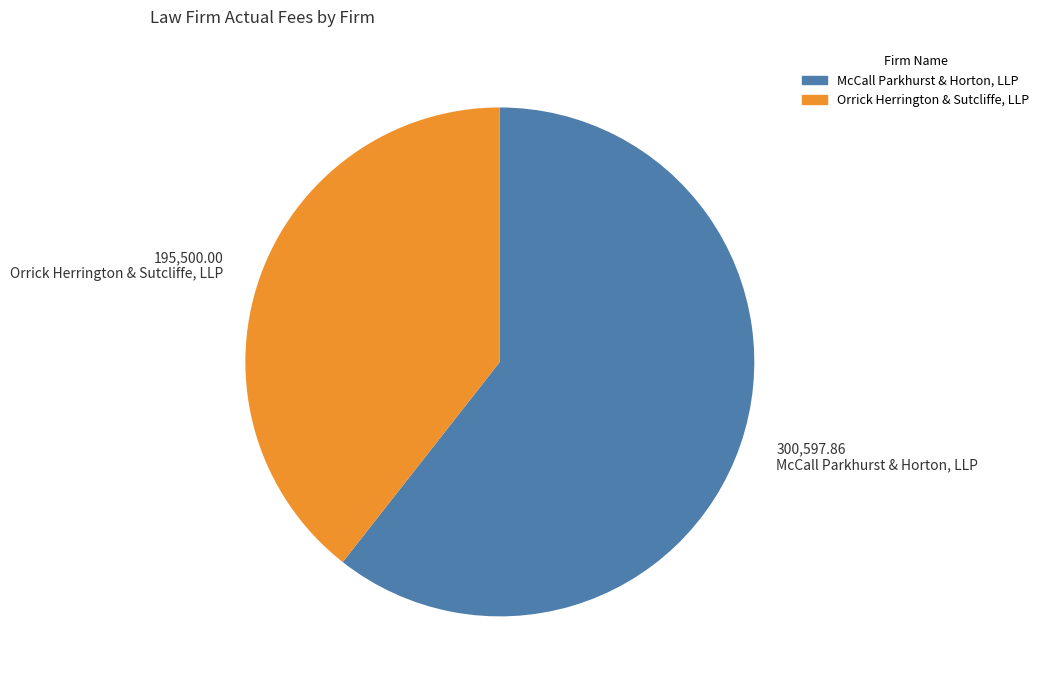

Count the number of slices in the pie.

2